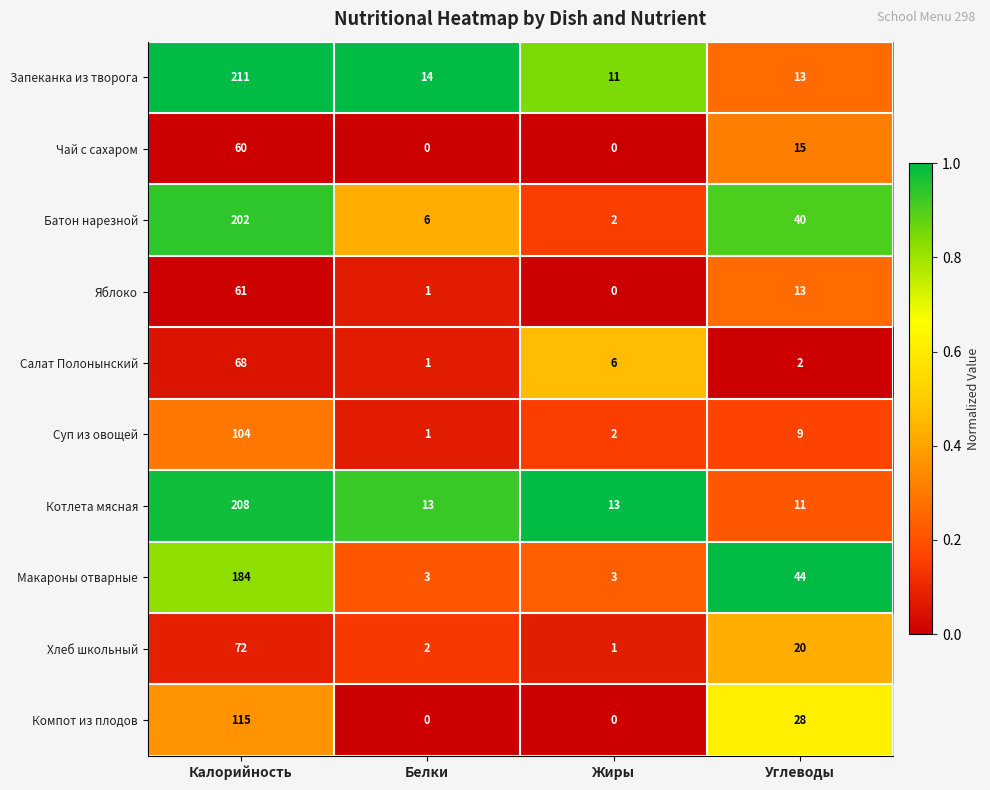

The value of Хлеб школьный at Жиры is 2. True or false?

False